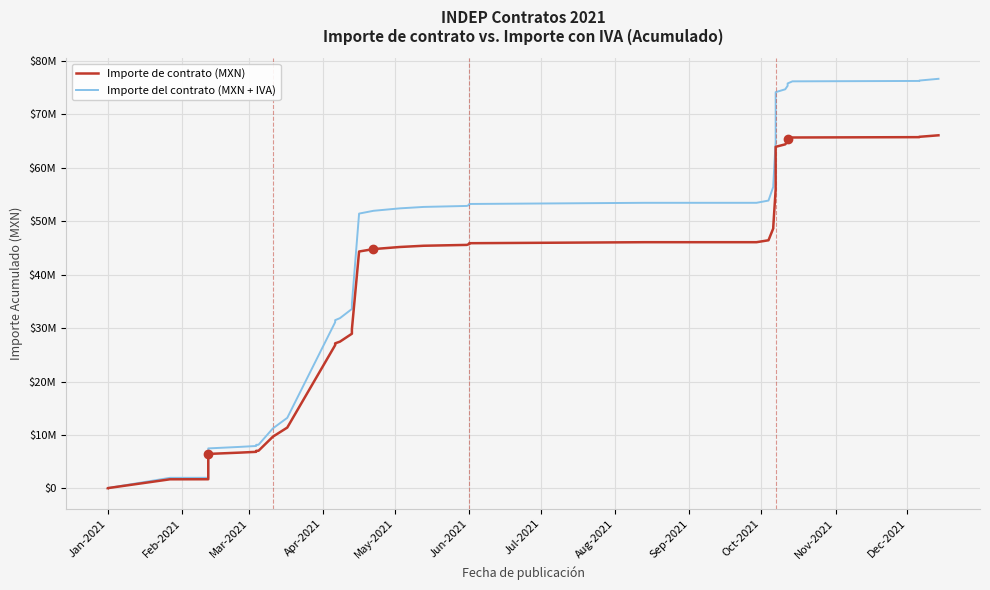

What is the greatest value displayed?

76662564.5